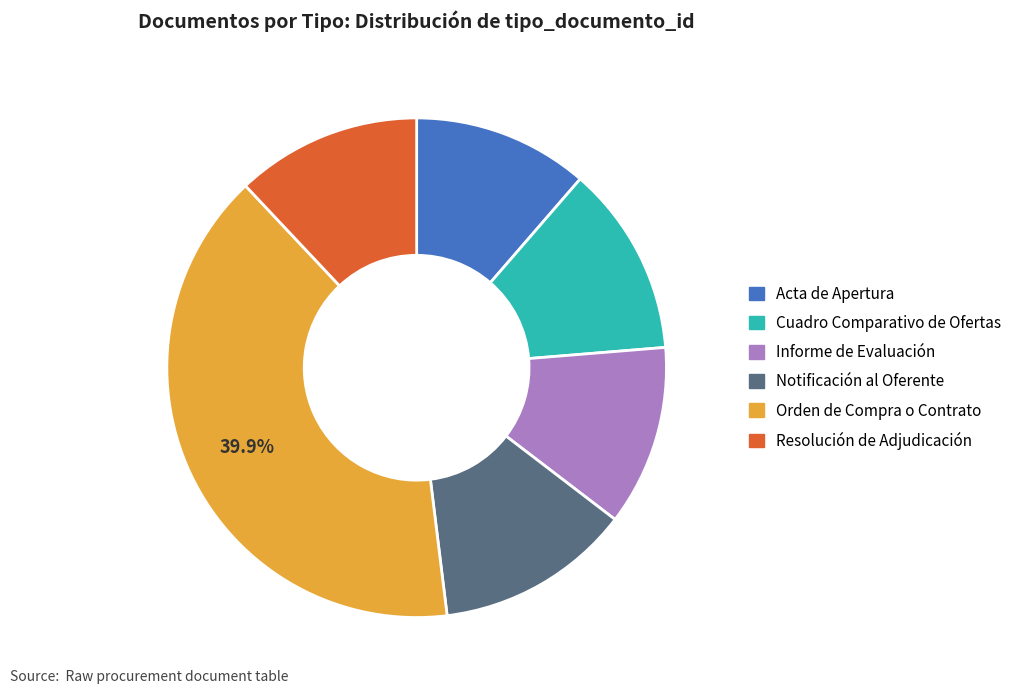

Is there any slice that represents more than half of the pie?

No